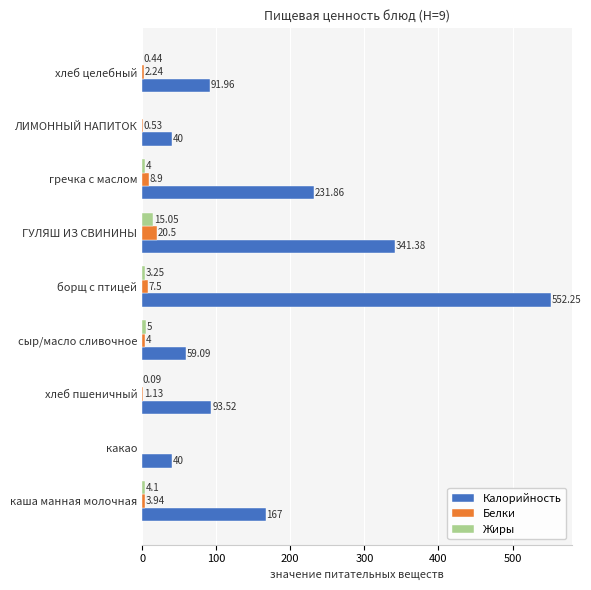

What is the sum of all Белки values?

48.7